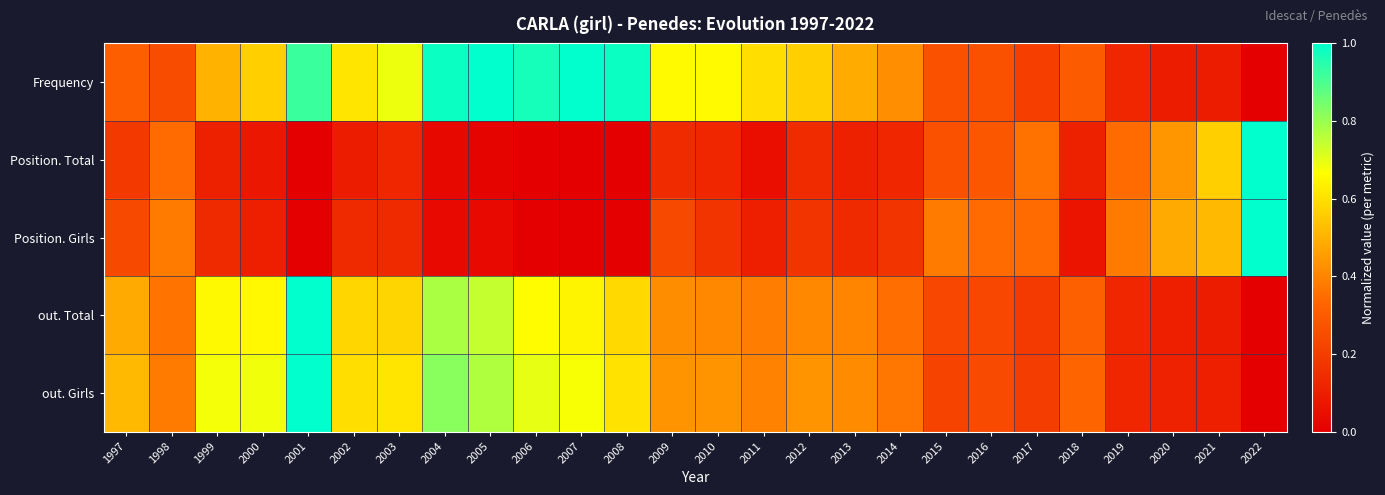

What is the difference between the highest and lowest values at 2000?

0.6